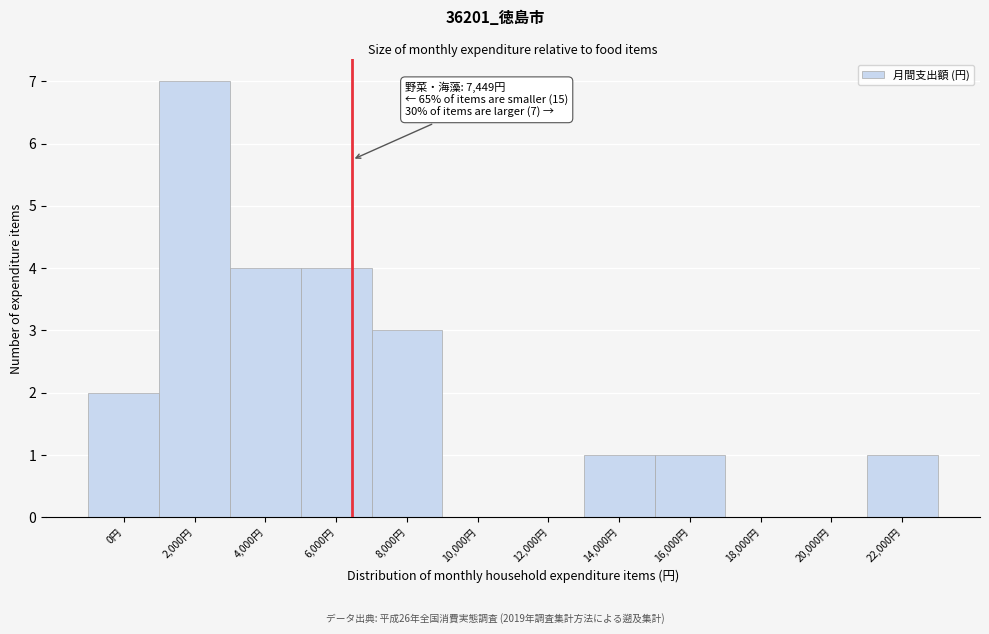

Reading right to left, transcribe all the data shown in this chart.

22,000円=1	20,000円=0	18,000円=0	16,000円=1	14,000円=1	12,000円=0	10,000円=0	8,000円=3	6,000円=4	4,000円=4	2,000円=7	0円=2